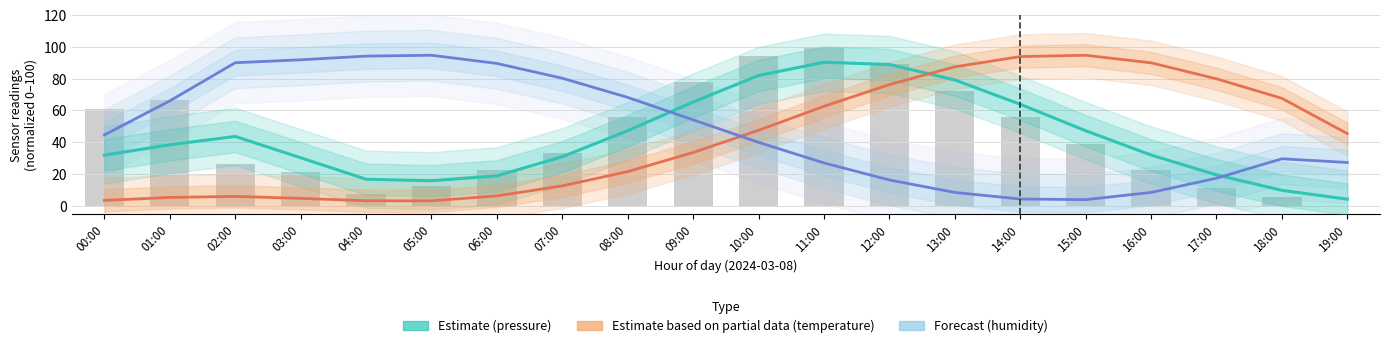

Which series has the largest total across all categories?

Forecast (humidity)